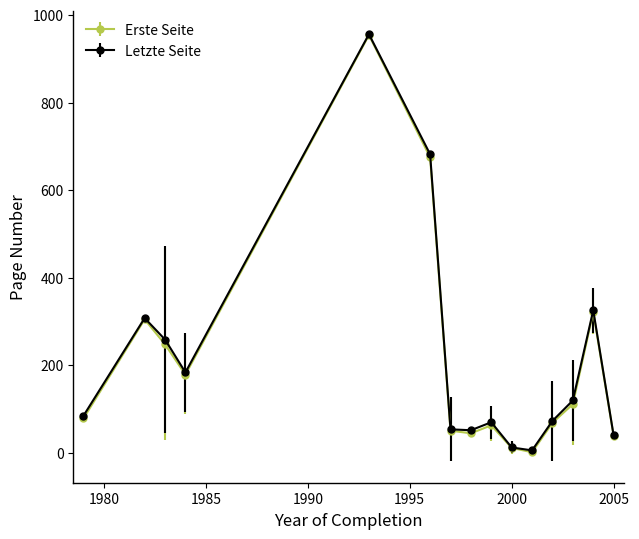

What is the value of the Letzte Seite point at the 8th from the left?

52.0